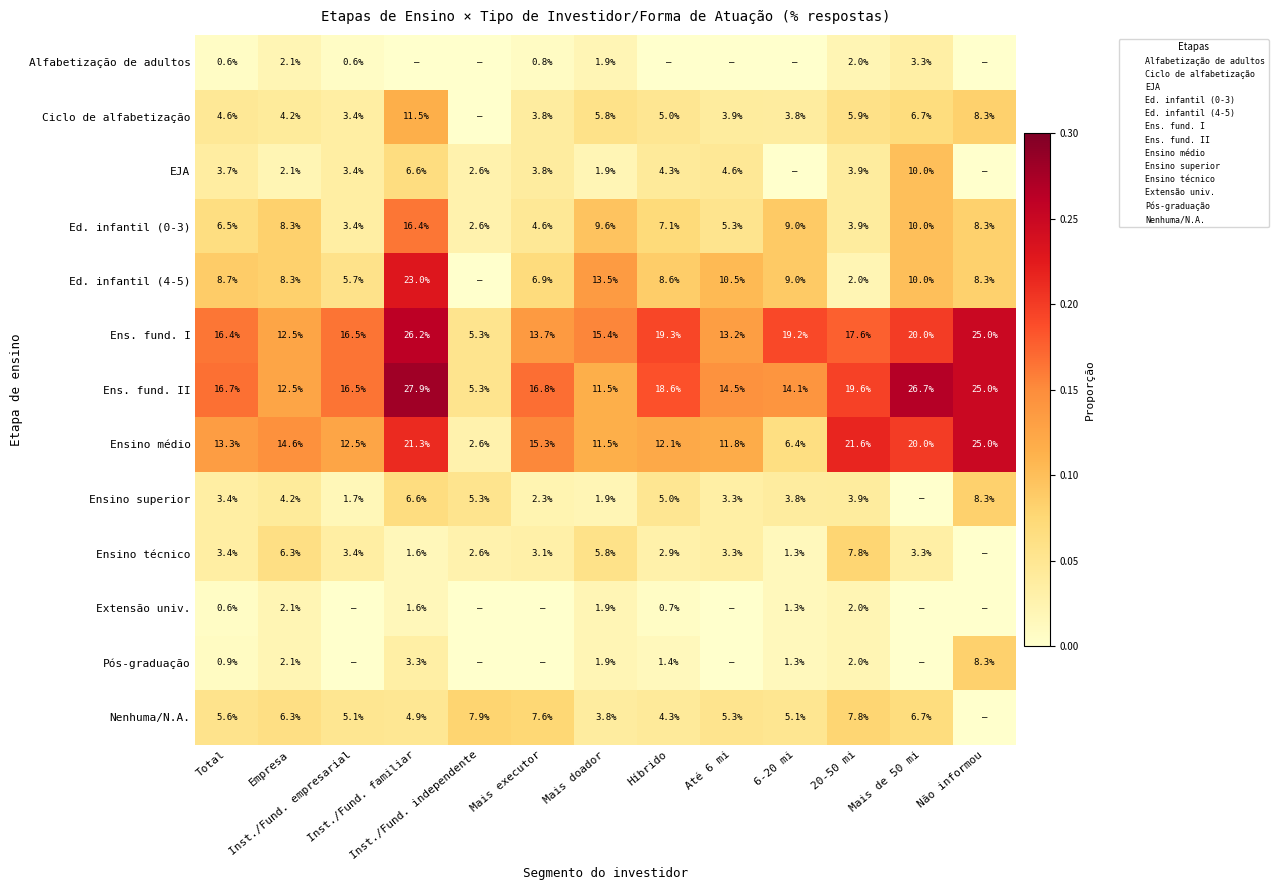

What is the sum of all Ens. fund. I values?

220.3